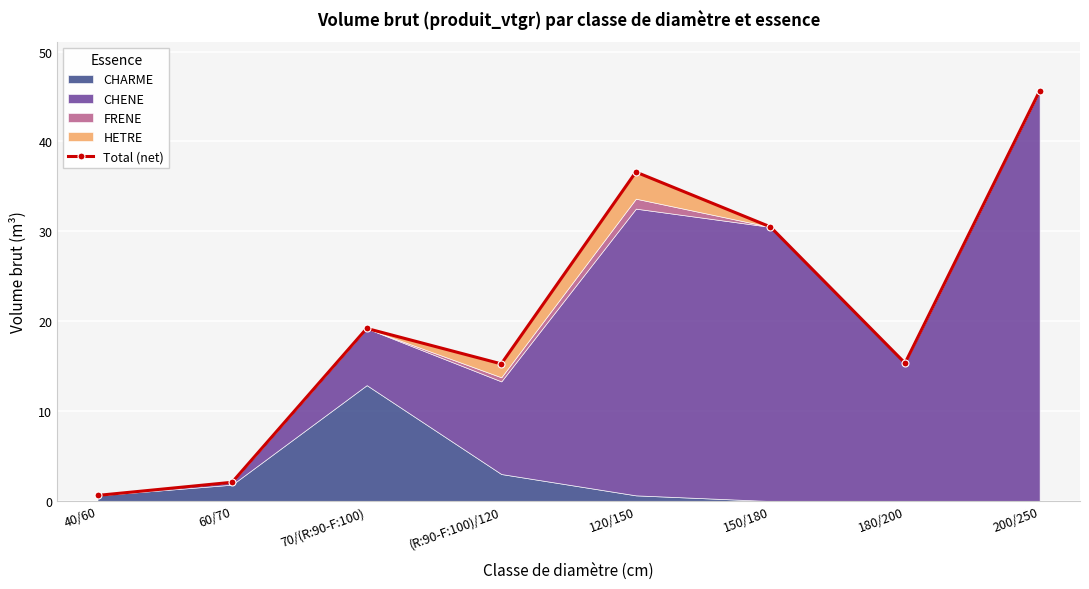

How many values are below 19?

4